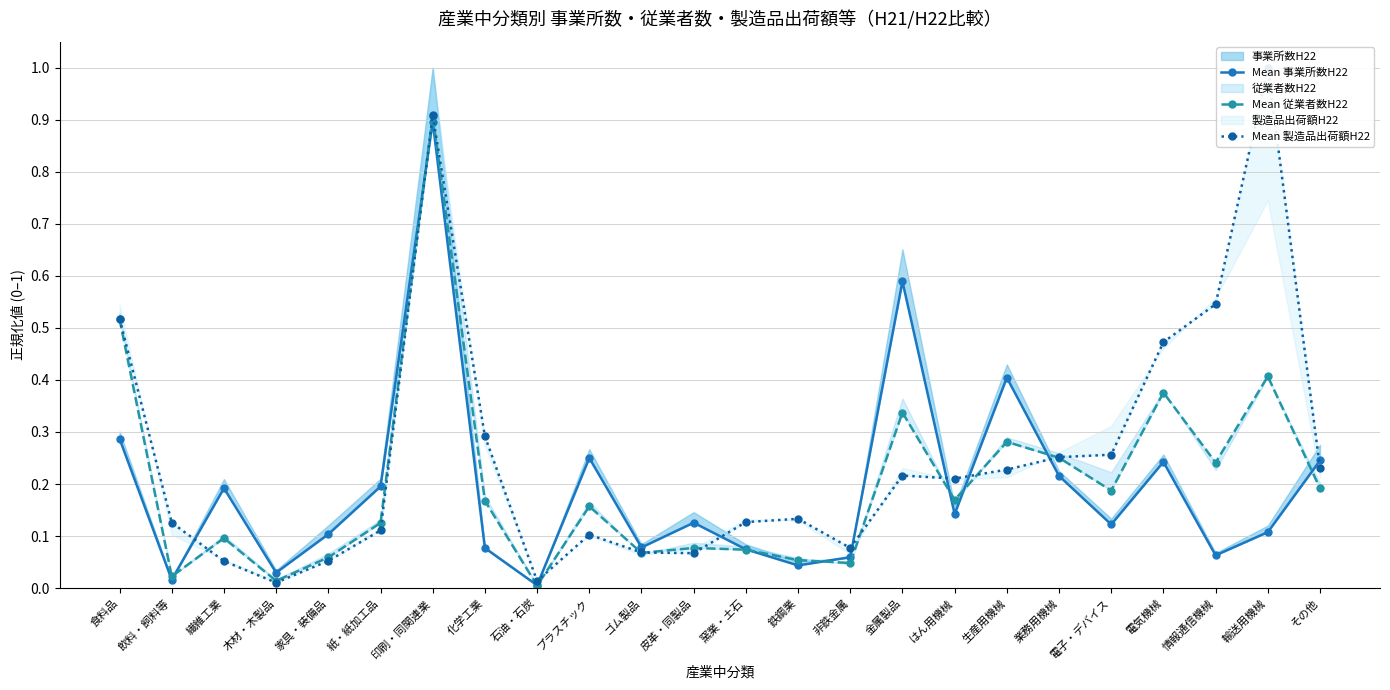

Which series has the largest total across all categories?

Mean 製造品出荷額H22